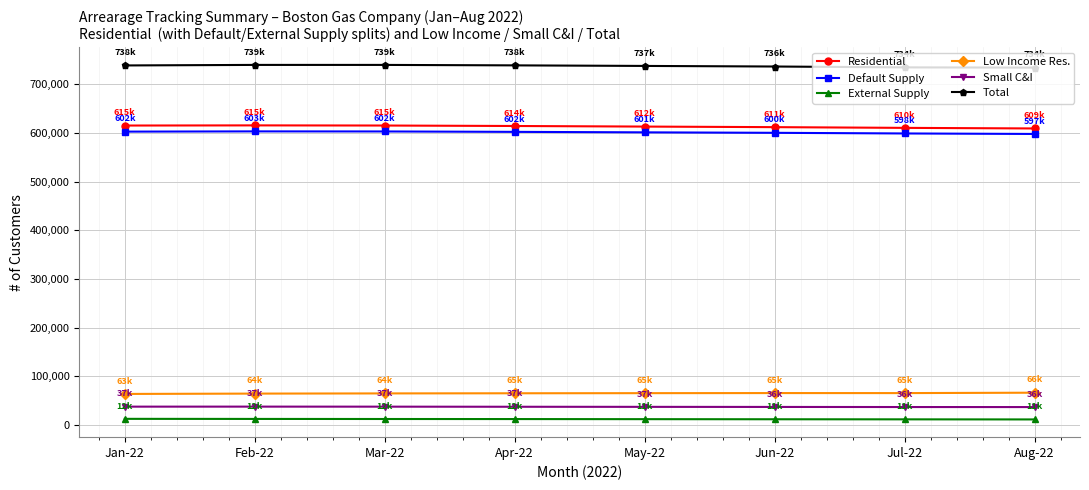

The value of Small C&I at Mar-22 is 37539. True or false?

True